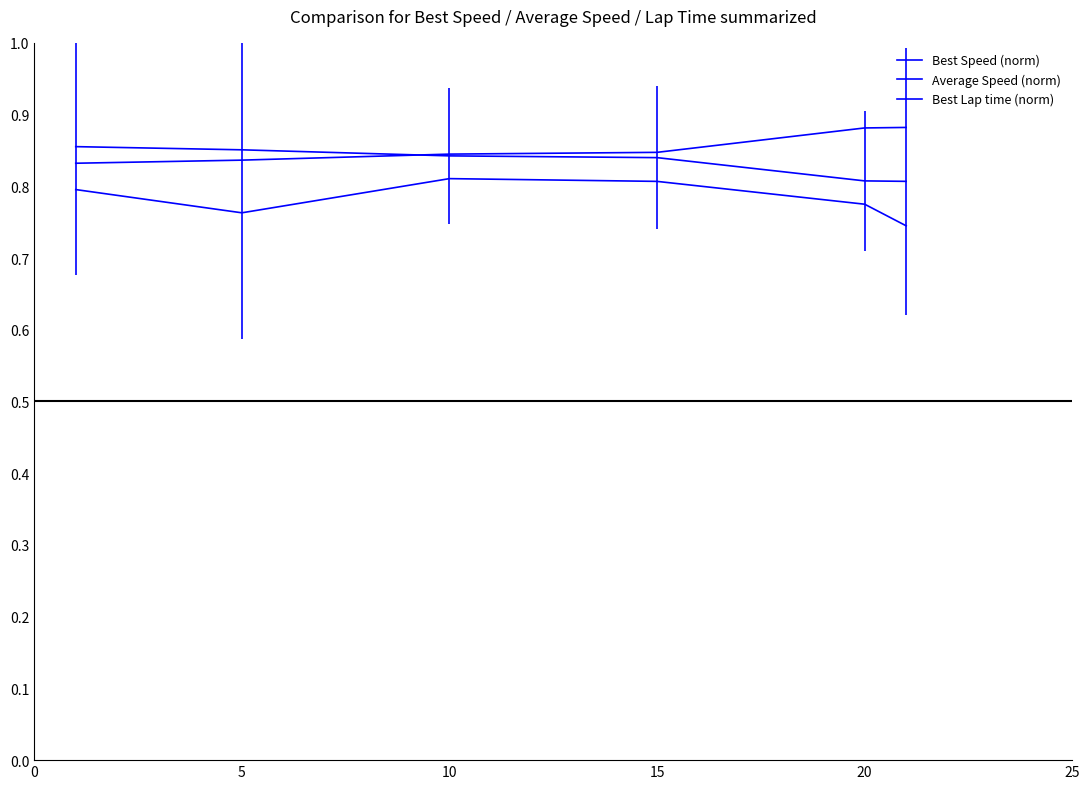

At how many categories does at least one series exceed 0?

6